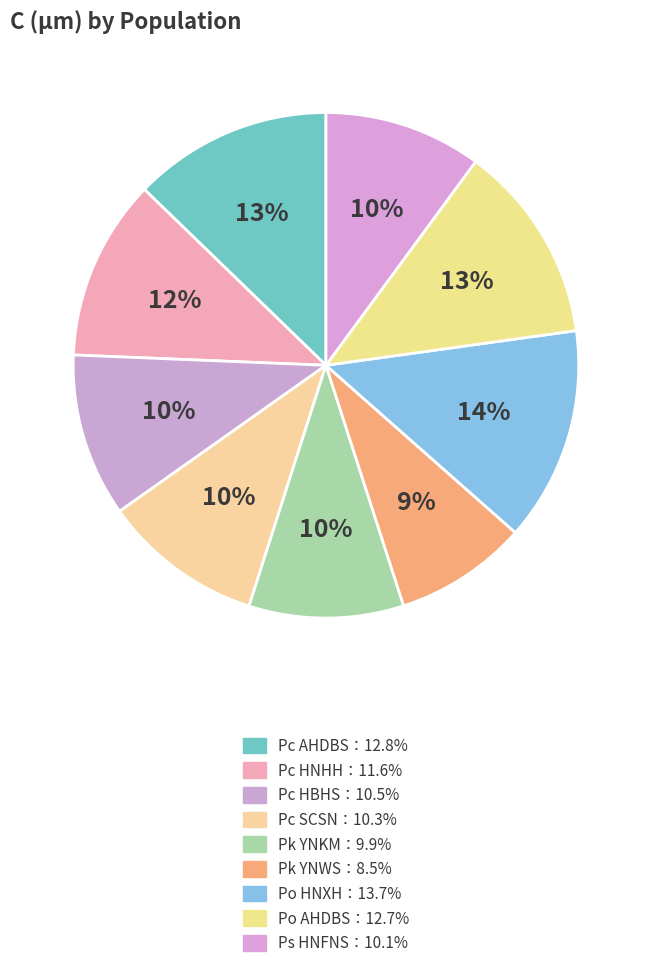

Which category has the smallest portion of the pie?

Pk YNWS